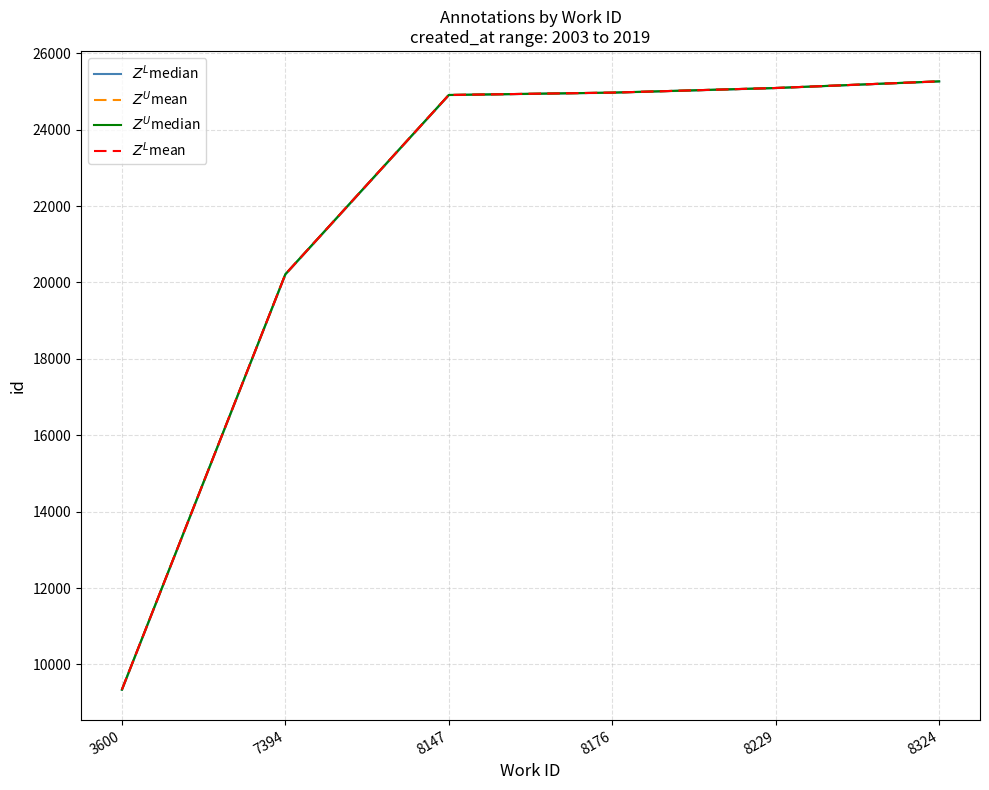

How many lines are shown in the chart?

4